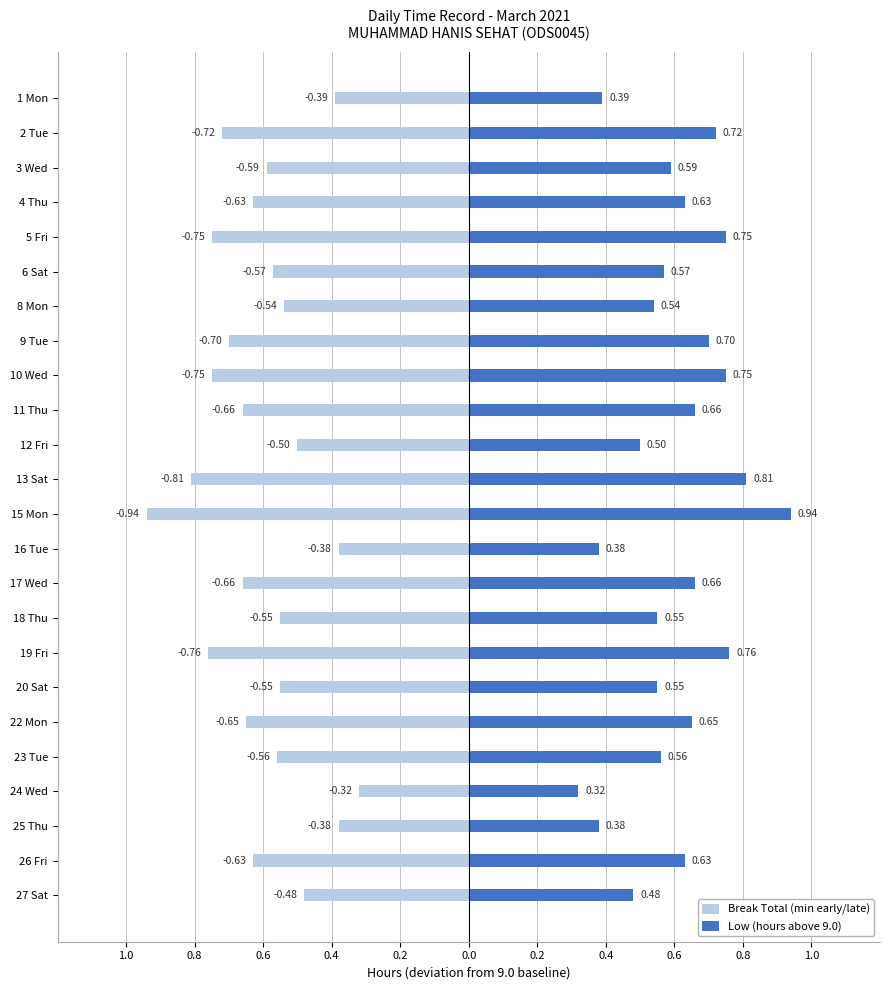

Which series has the largest total across all categories?

Low (hours above 9.0)